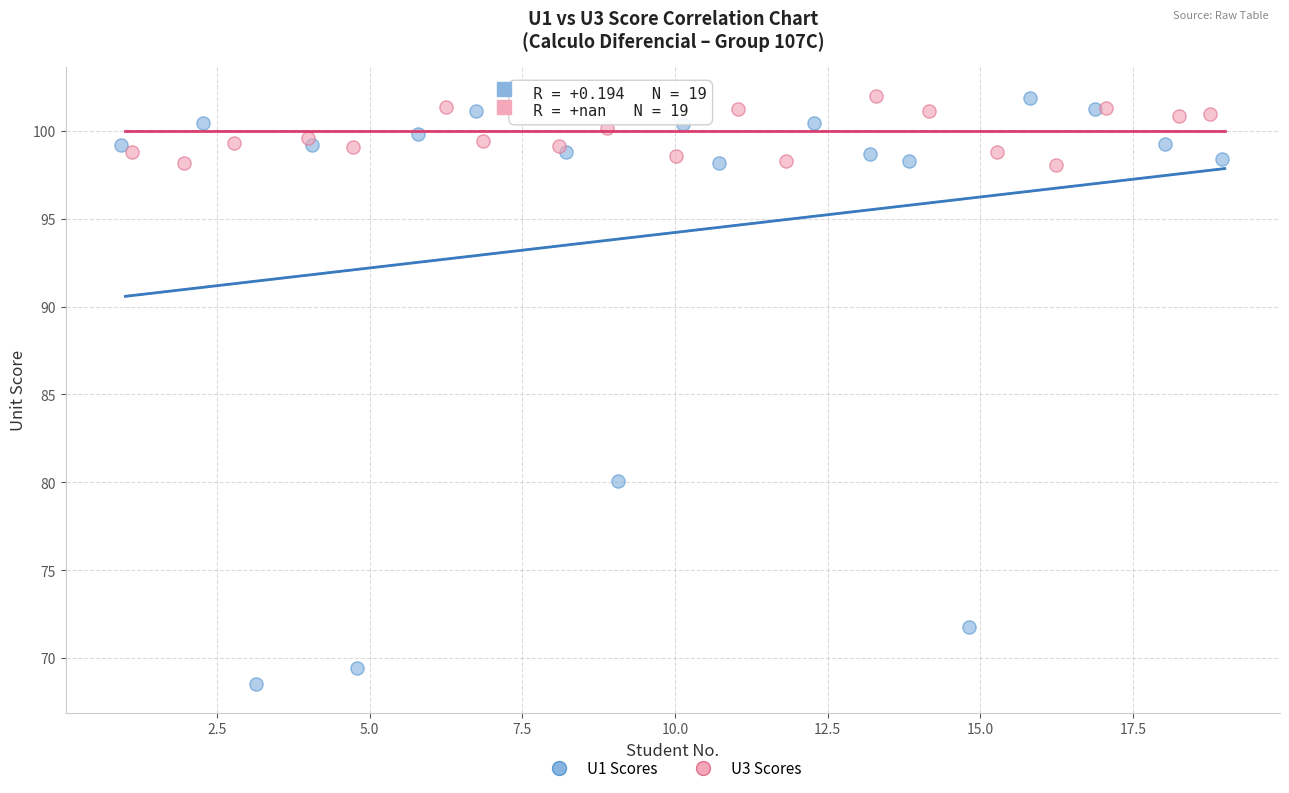

Which series contains the lowest Y value?

U1 Scores